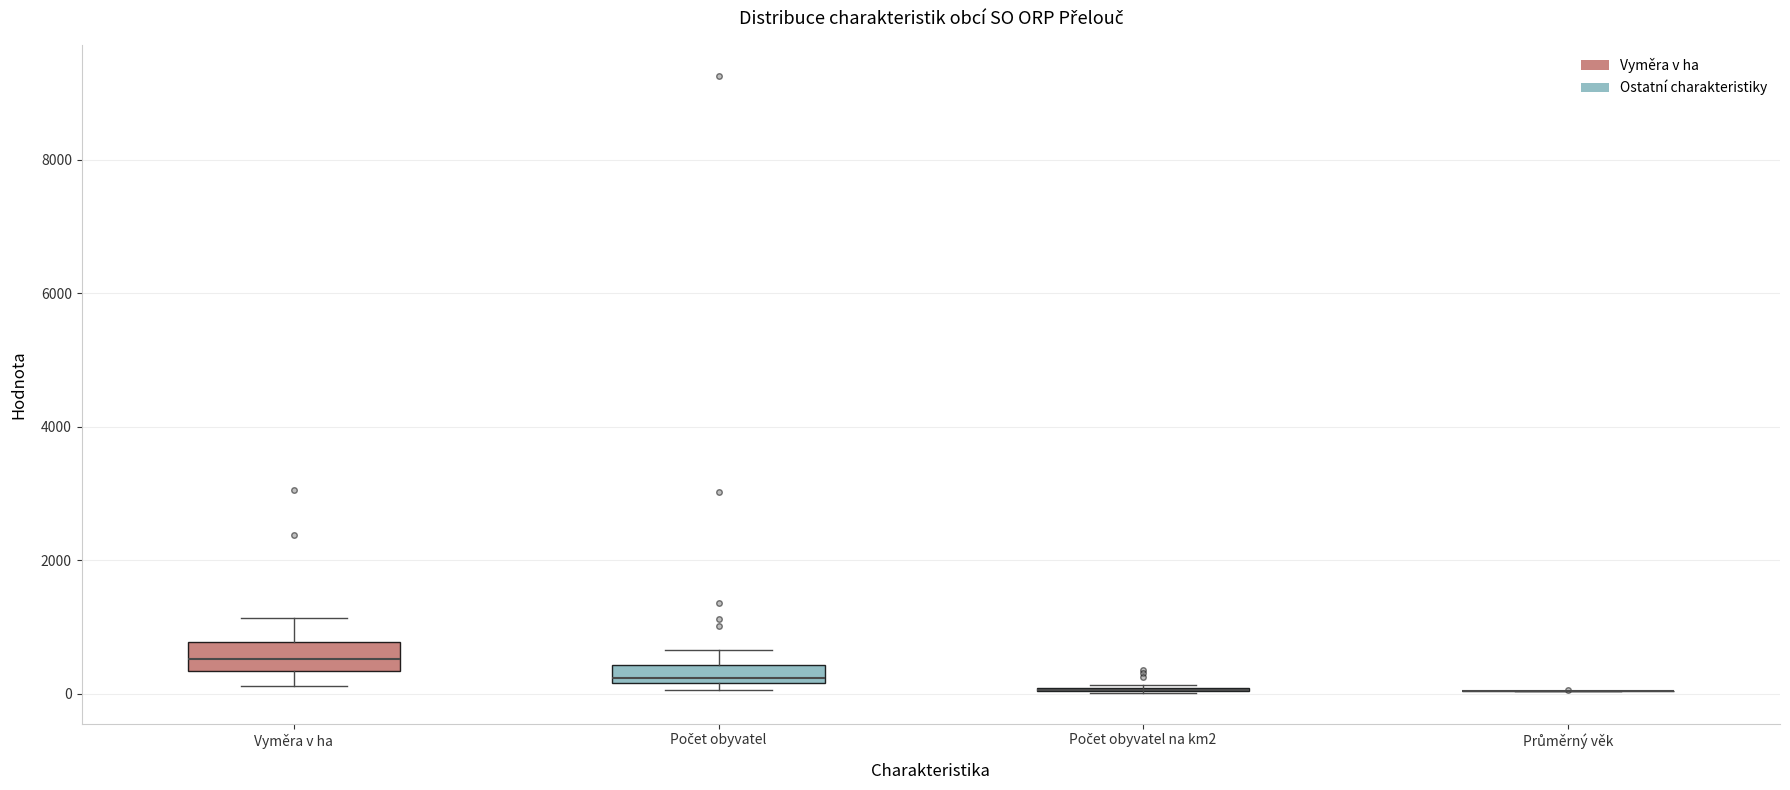

Where does the lower whisker of the box for Vyměra v ha end on the y-axis? The values are not printed on the chart, so give them approximately, as read against the axis.

200